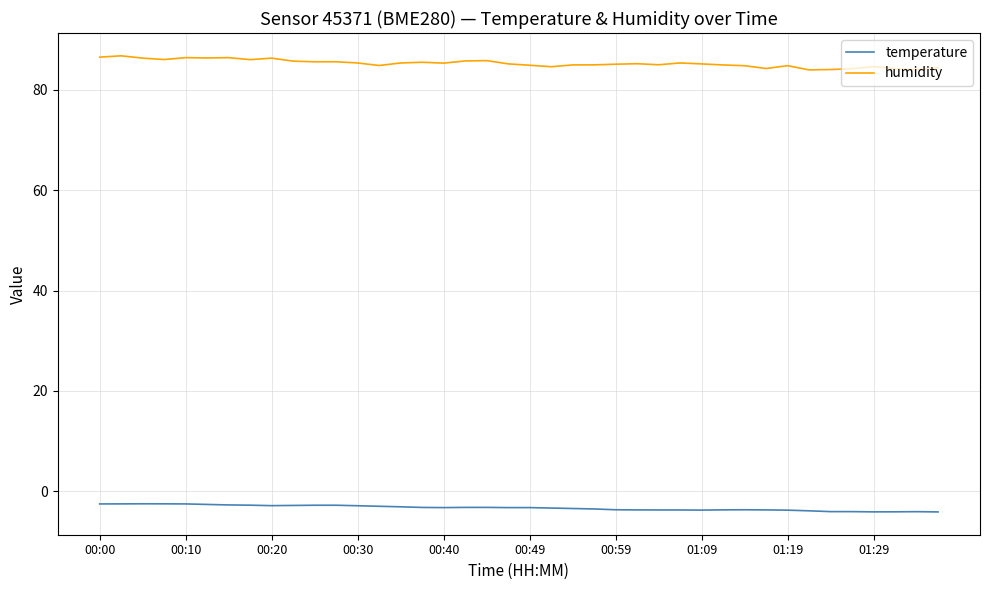

How many lines are shown in the chart?

2